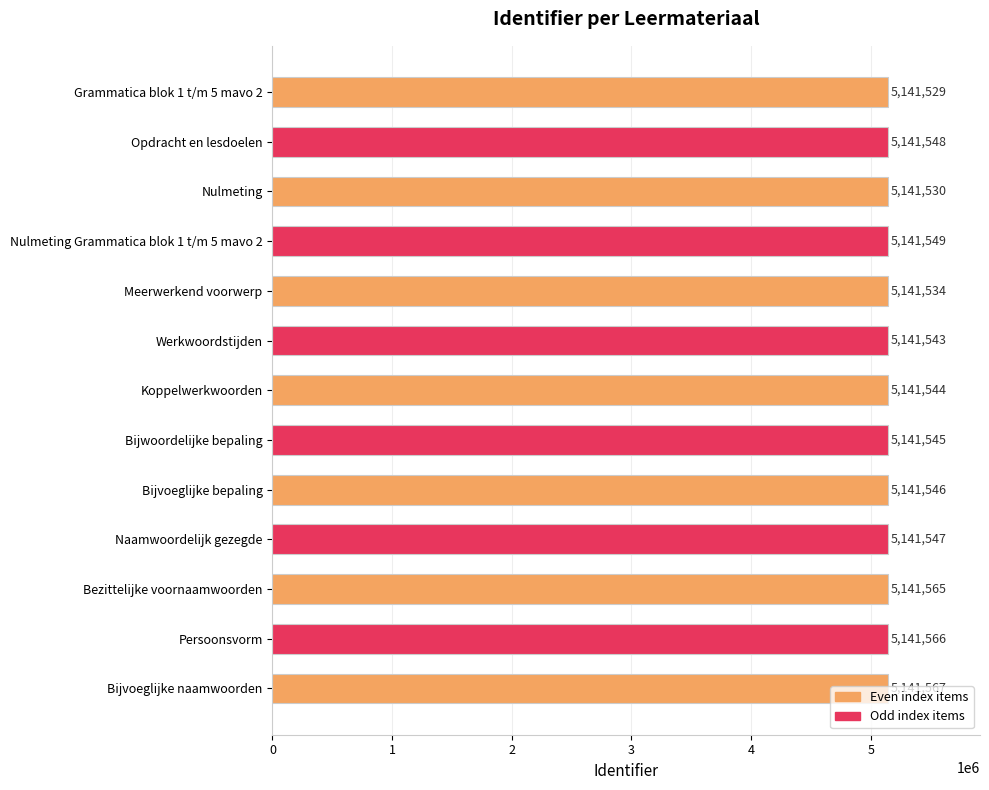

What is the difference between the second highest and minimum values?

37